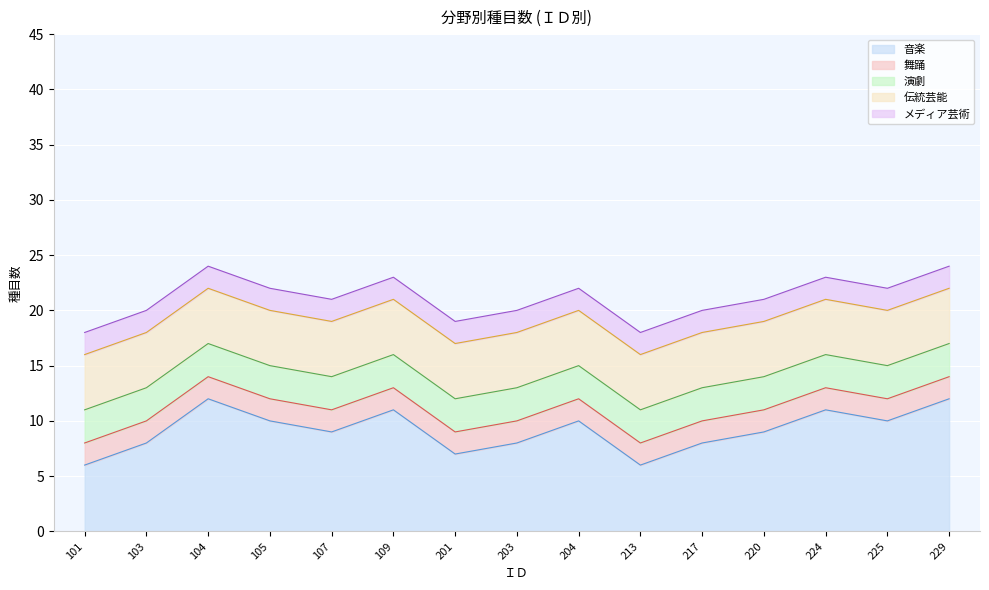

At which label does 音楽 reach its peak?

104